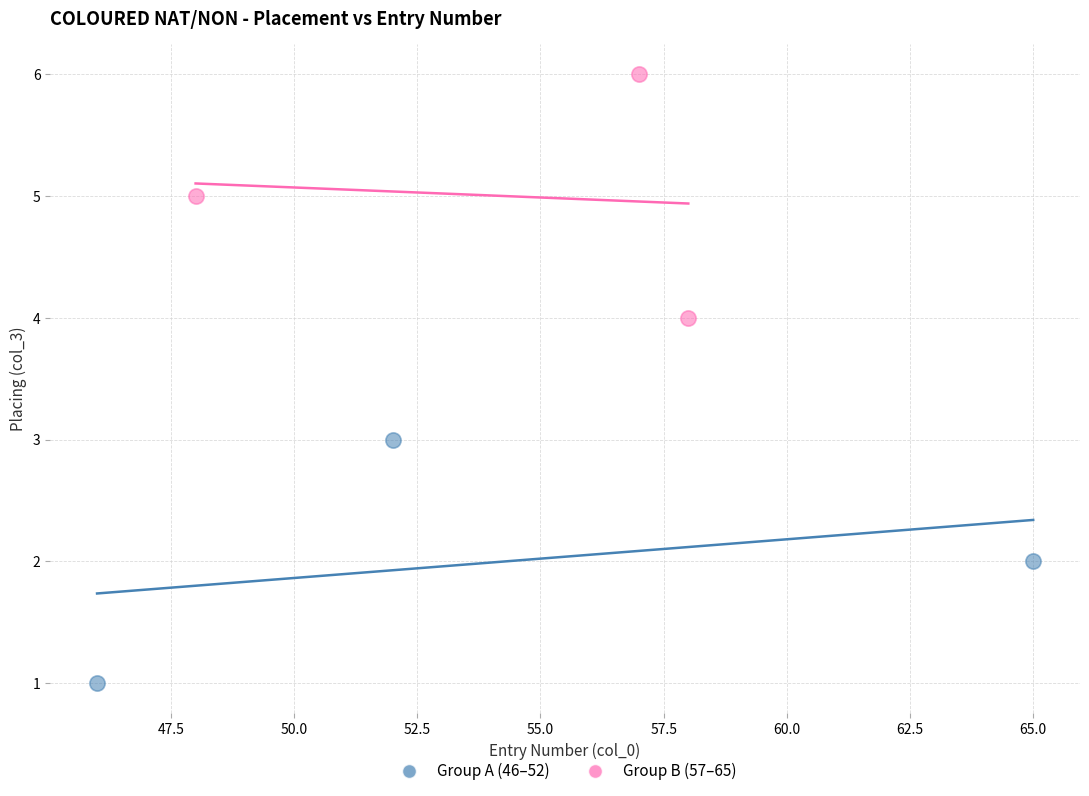

Which series reaches the maximum Y coordinate?

Group B (57–65)